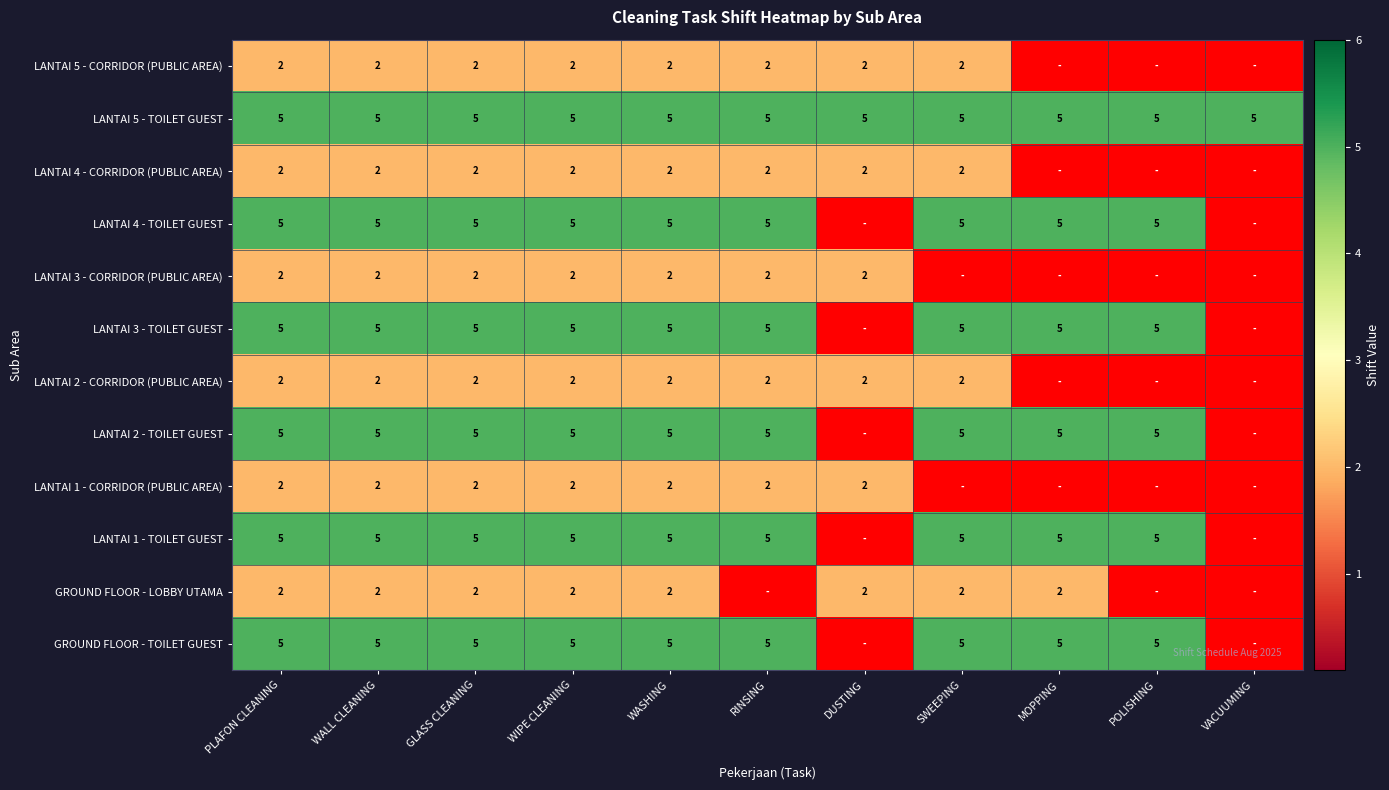

Is the value of LANTAI 2 - TOILET GUEST at SWEEPING greater than the value of GROUND FLOOR - LOBBY UTAMA at GLASS CLEANING?

Yes